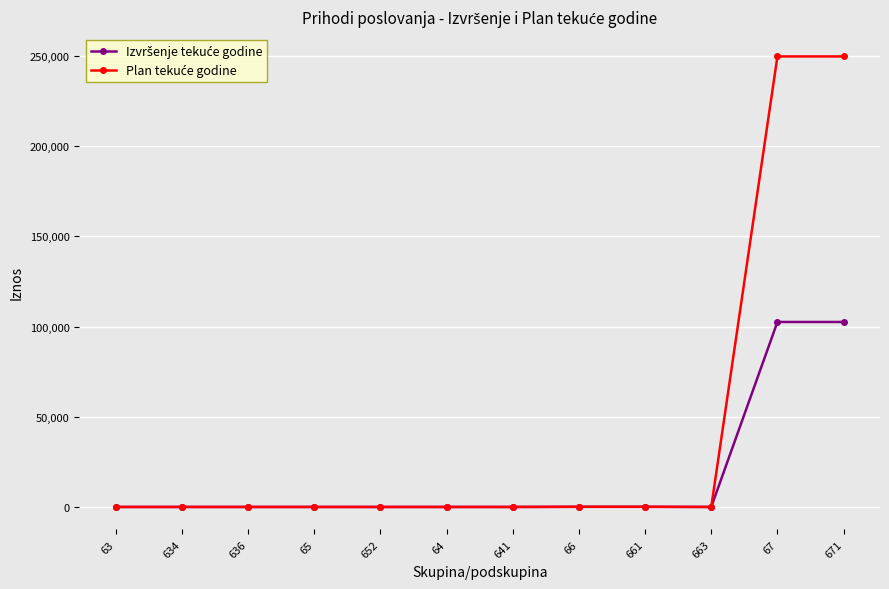

How many data points does each series have?

12